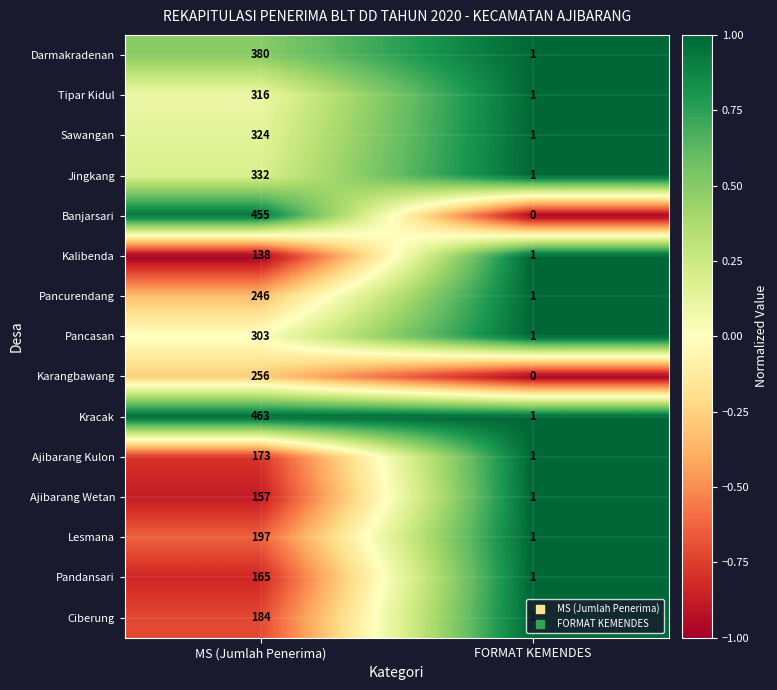

Which series has the largest total across all categories?

Kracak